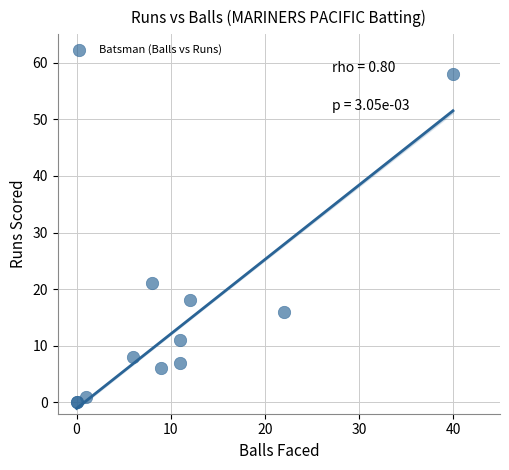

What Y value in the scatter plot is closest to 29?

21